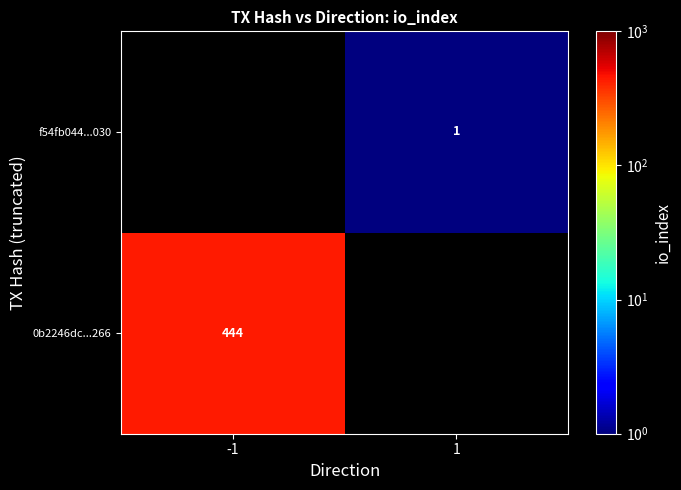

The value of 0b2246dc...266 at -1 is 444. True or false?

True